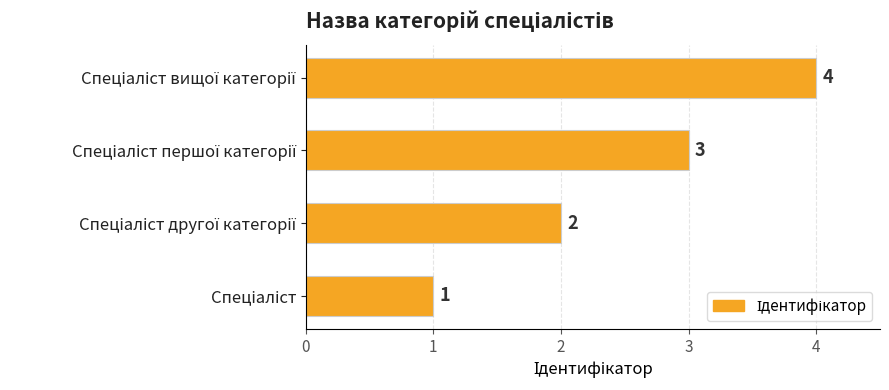

What is the sum of all values?

10